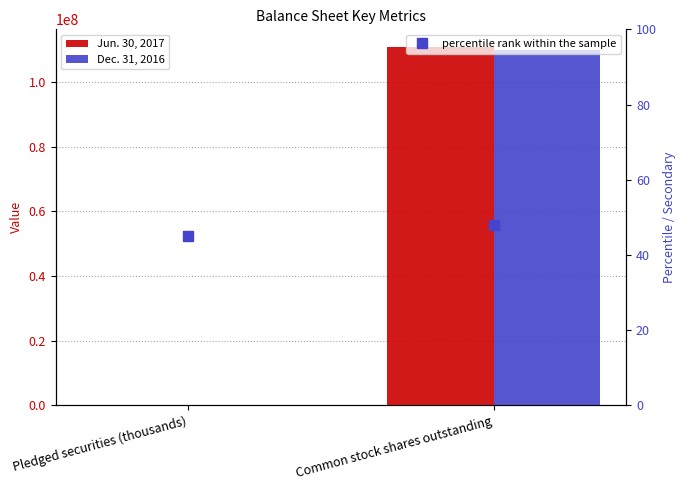

Which series changed the most between Pledged securities (thousands) and Common stock shares outstanding?

Jun. 30, 2017